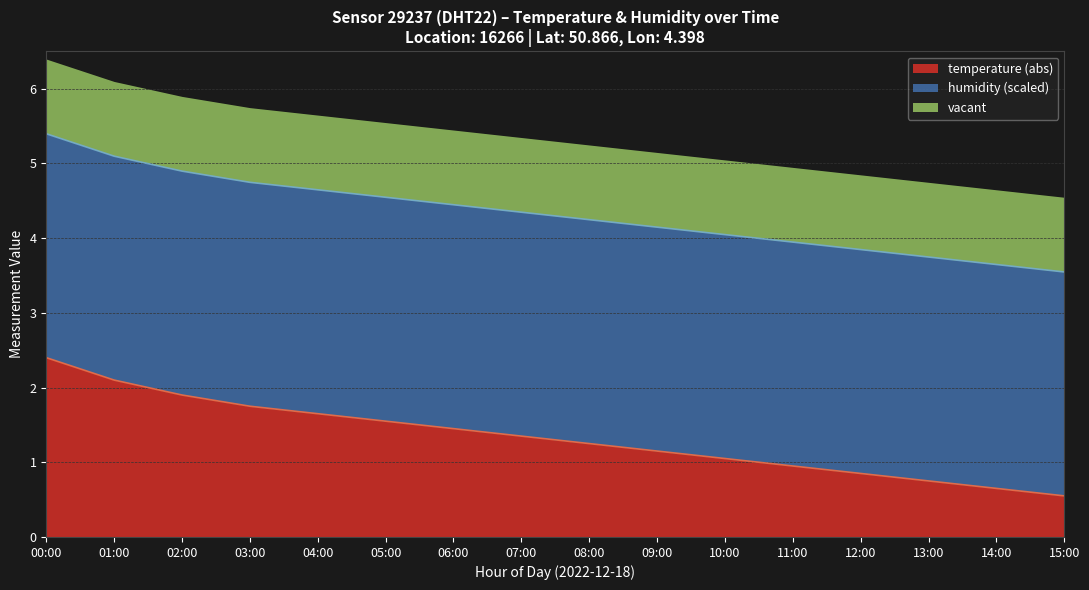

Does the chart have visible grid lines?

Yes